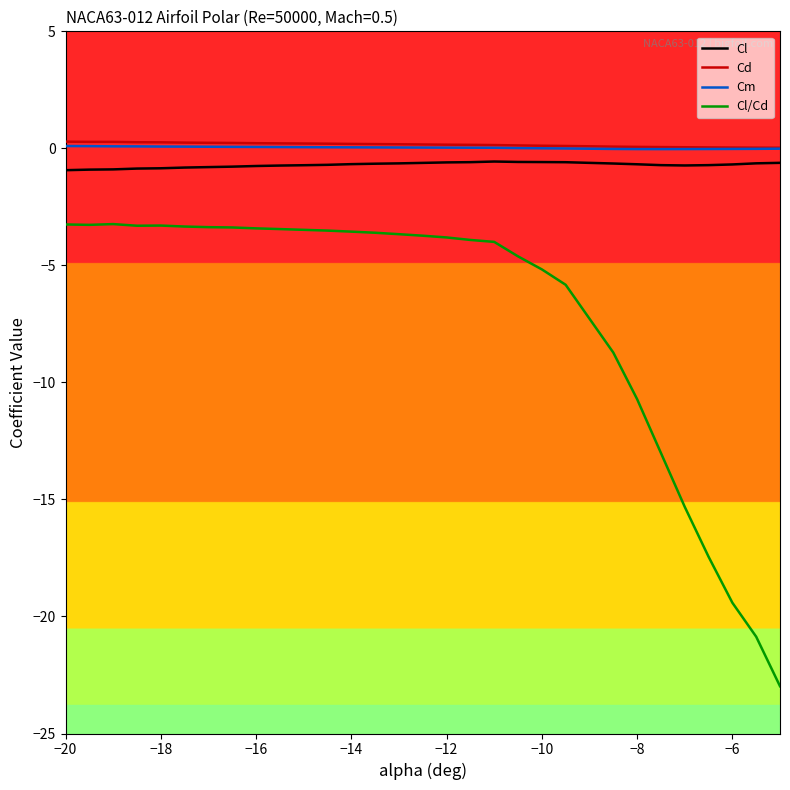

How many lines are shown in the chart?

4